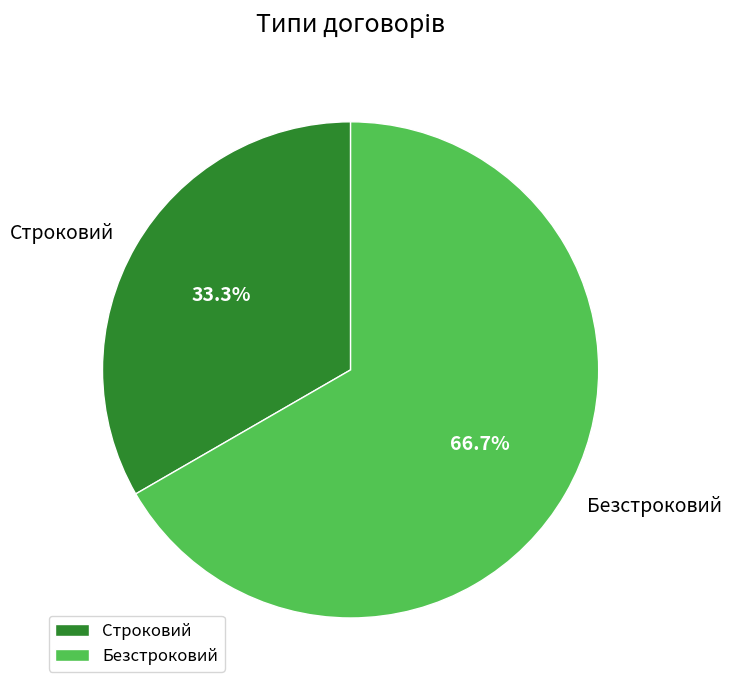

Count the number of slices in the pie.

2